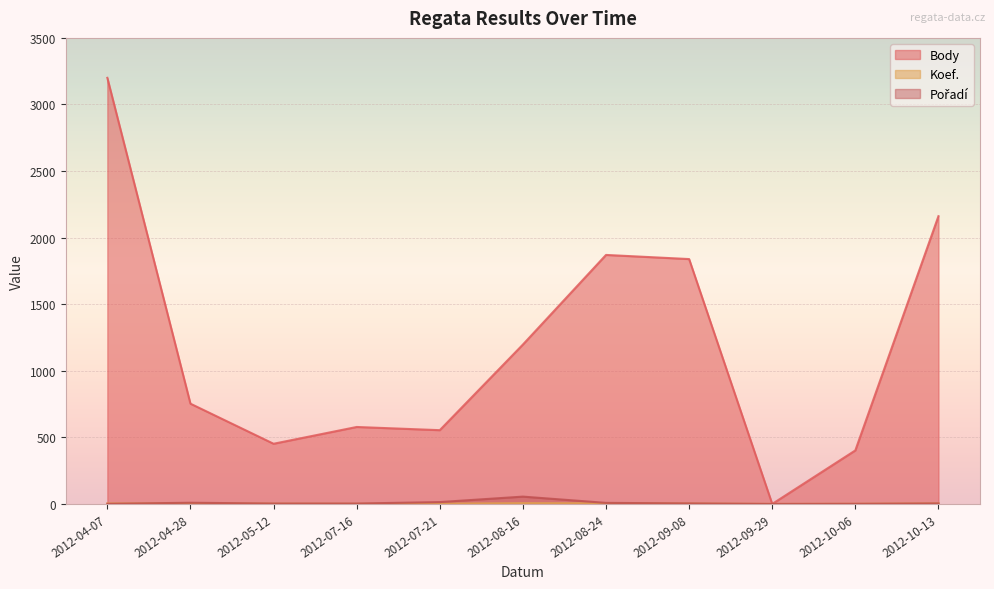

Which series has the largest total across all categories?

Body